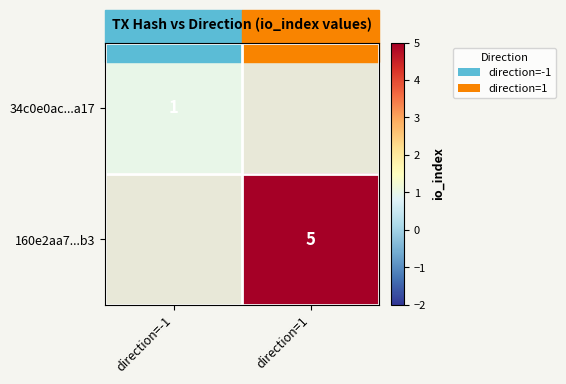

Between direction=-1 and direction=1, which is larger?

direction=1